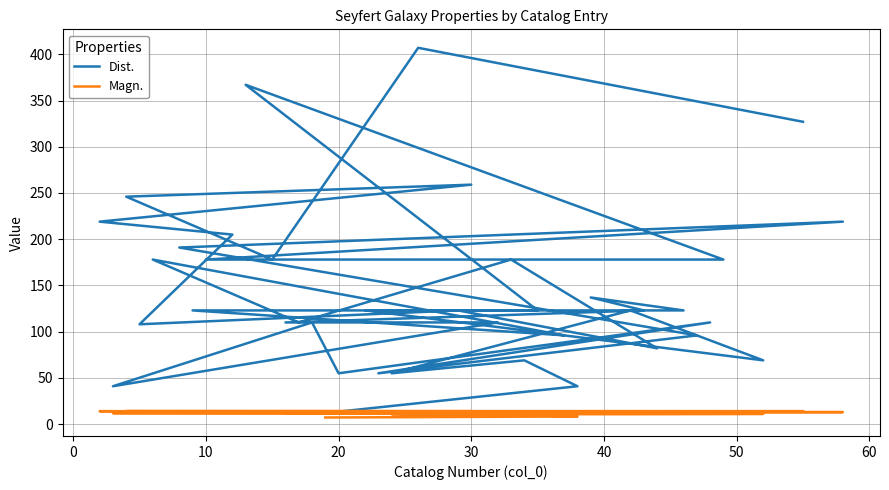

How many interior local valleys does the Dist. series have?

10